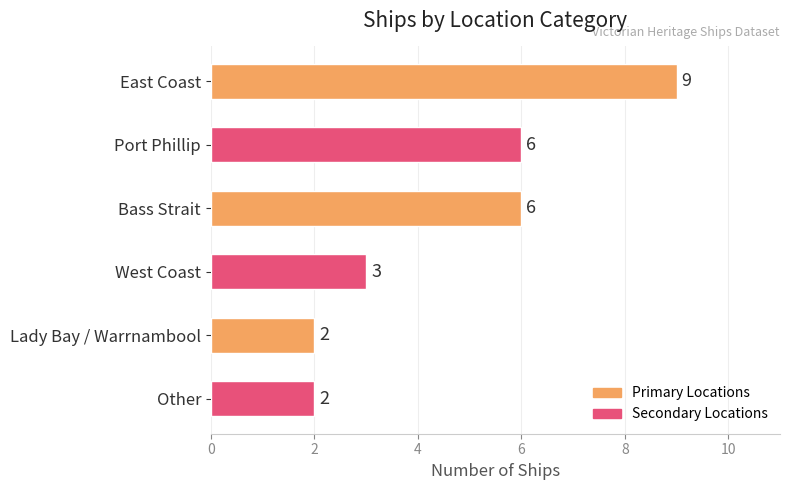

The value at West Coast is 3. True or false?

True